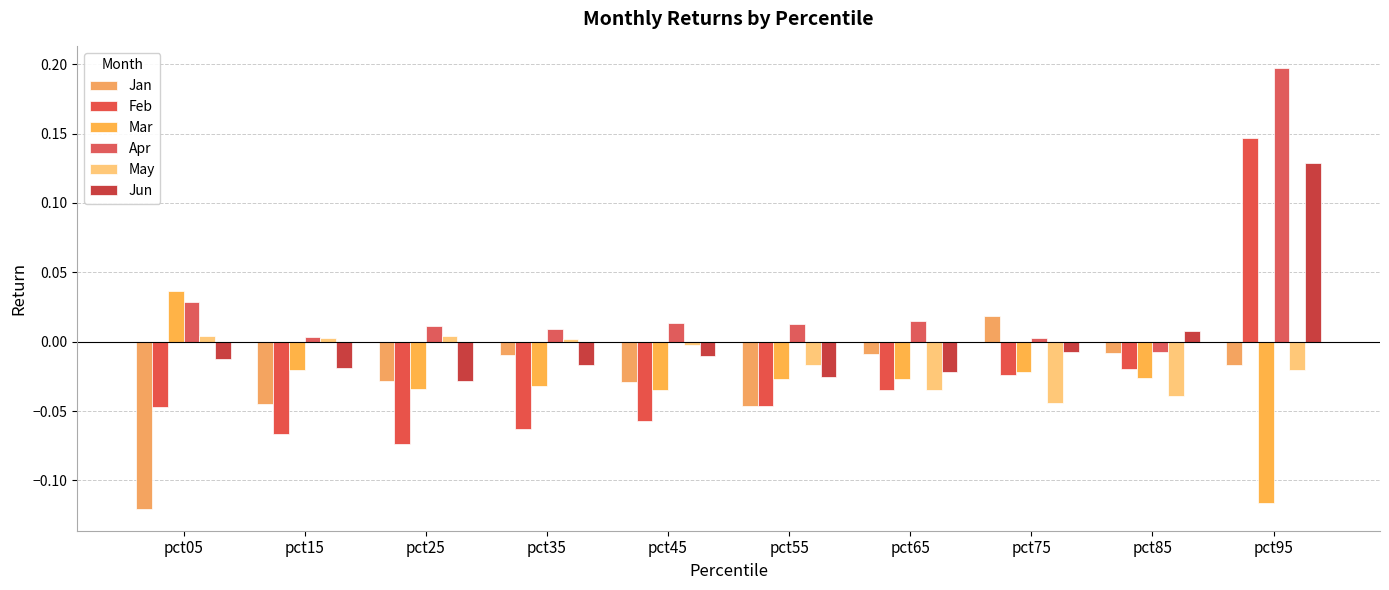

Reading left to right, what are all the values shown in this chart?

Jan: -0.1	-0.0	-0.0	-0.0	-0.0	-0.0	-0.0	0.0	-0.0	-0.0
Feb: -0.0	-0.1	-0.1	-0.1	-0.1	-0.0	-0.0	-0.0	-0.0	0.1
Mar: 0.0	-0.0	-0.0	-0.0	-0.0	-0.0	-0.0	-0.0	-0.0	-0.1
Apr: 0.0	0.0	0.0	0.0	0.0	0.0	0.0	0.0	-0.0	0.2
May: 0.0	0.0	0.0	0.0	-0.0	-0.0	-0.0	-0.0	-0.0	-0.0
Jun: -0.0	-0.0	-0.0	-0.0	-0.0	-0.0	-0.0	-0.0	0.0	0.1